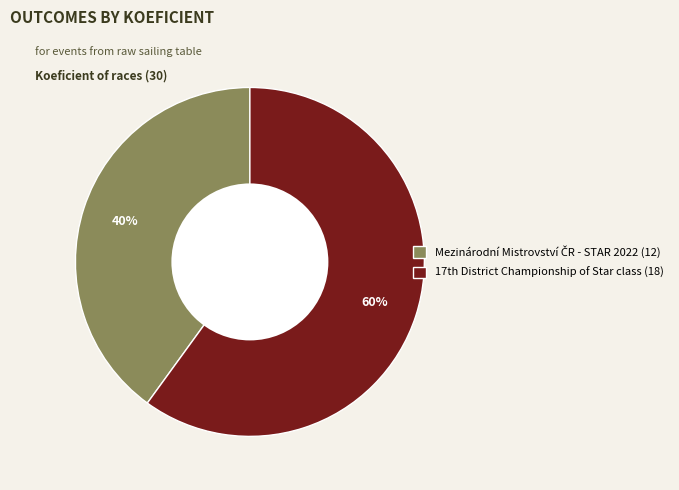

To the nearest percent, what is the difference between the largest and smallest slice percentages?

20%